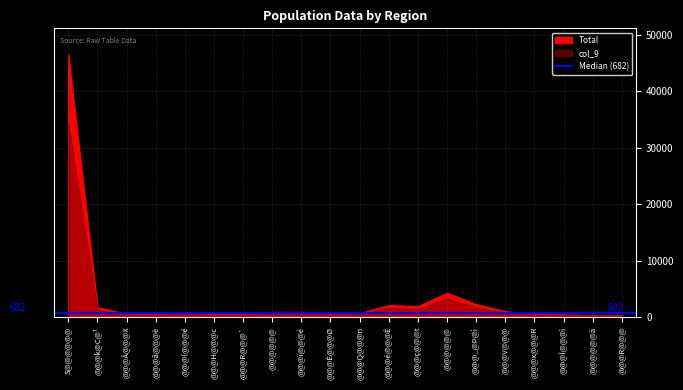

At which category is the sum across all series the highest?

S@@@@@@